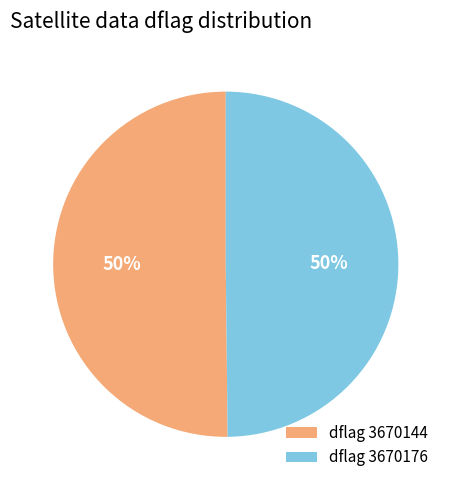

How many segments does this pie chart have?

2